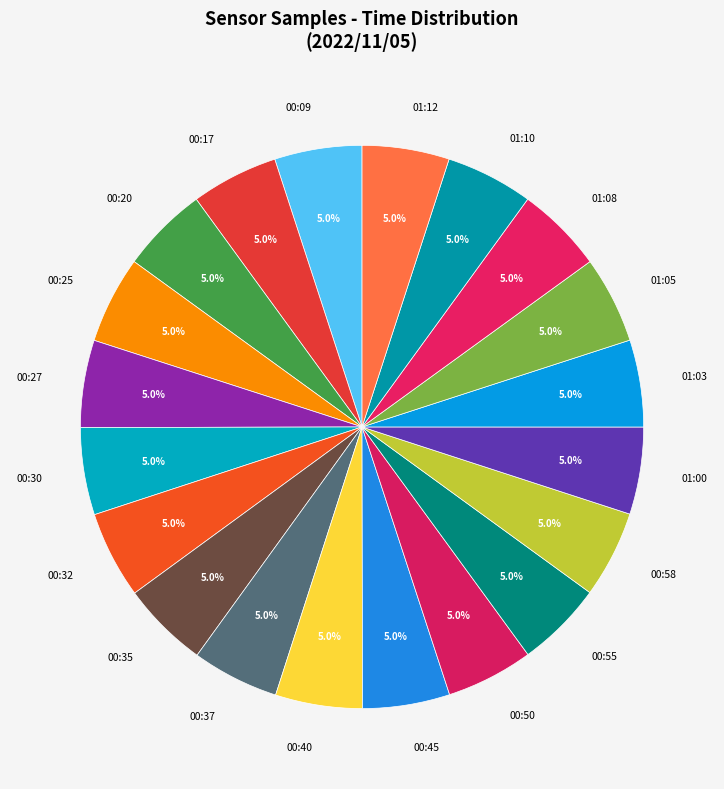

What is the ratio of the value at 00:17 to the value at 00:45?

1.0